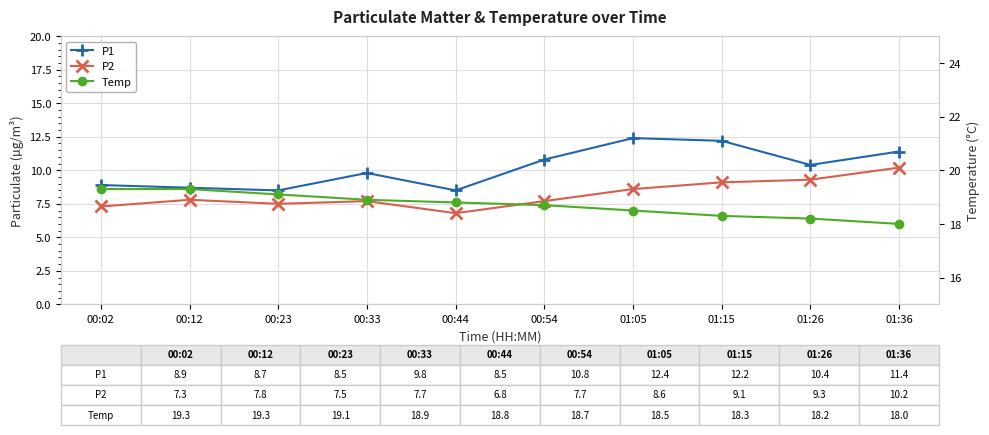

True or false: Temp and P2 cross at least once.

False